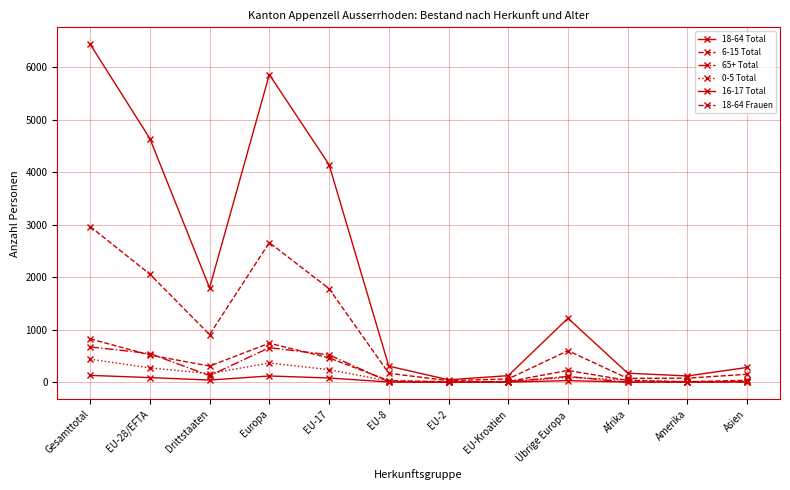

True or false: 65+ Total and 18-64 Frauen cross at least once.

False